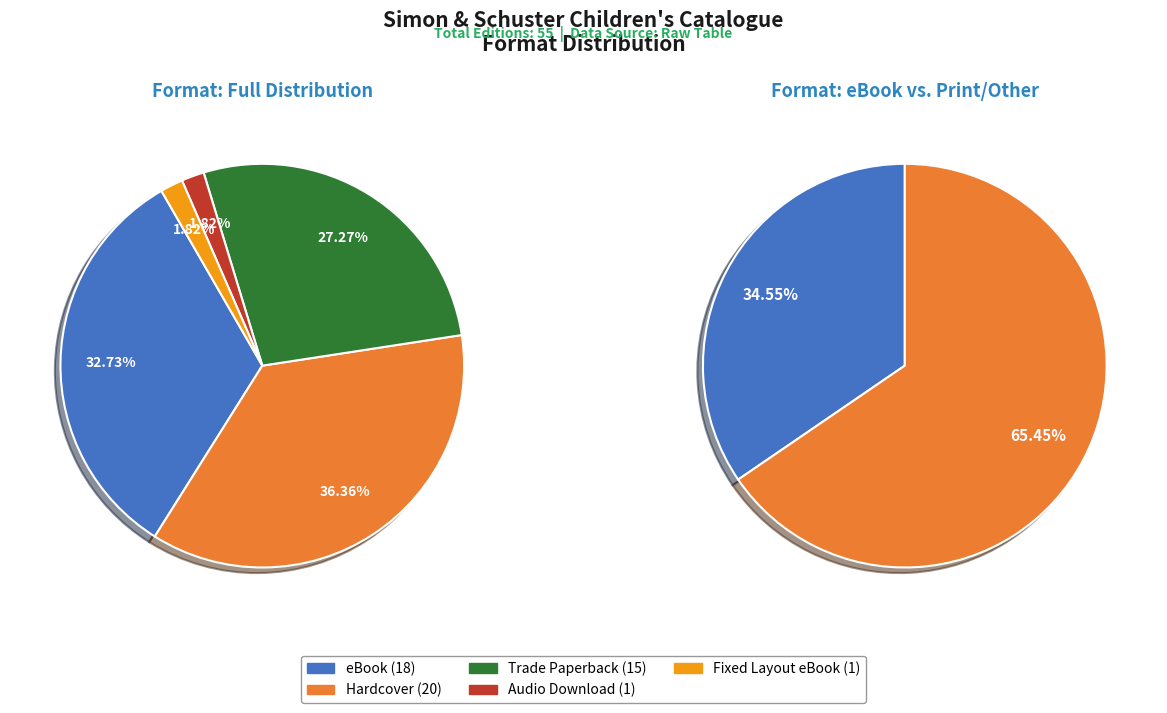

Does Fixed Layout eBook represent more than half of the total?

No